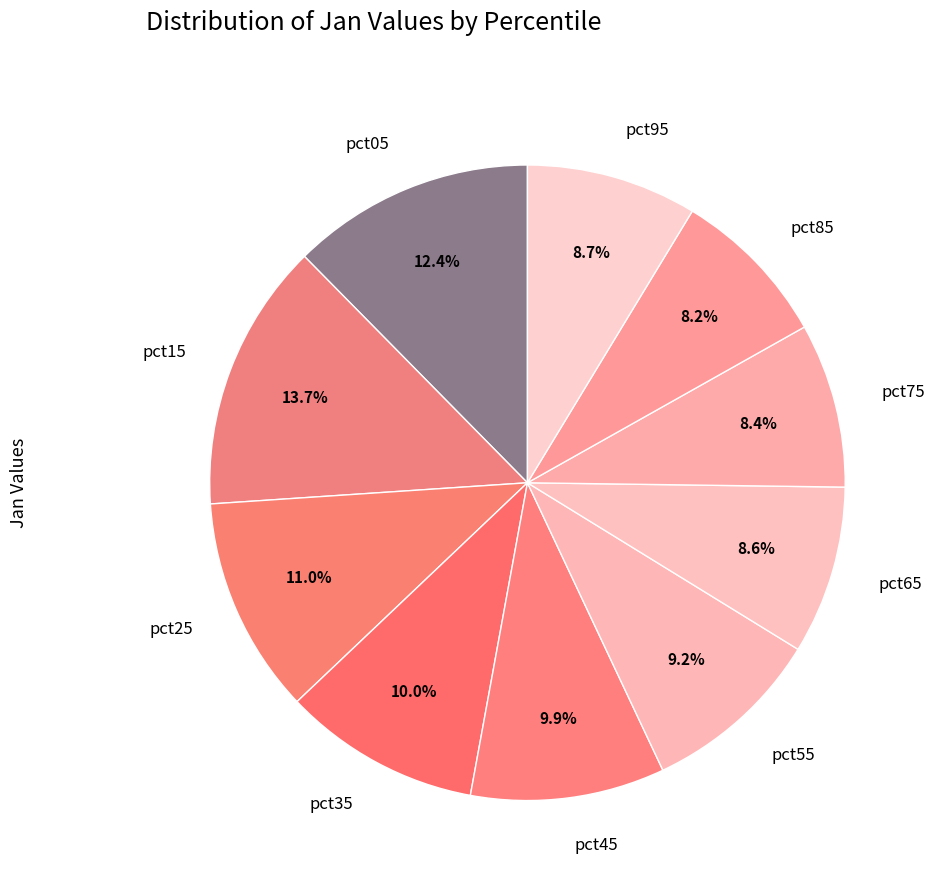

What percentage is the pct35 slice, to the nearest percent?

10%